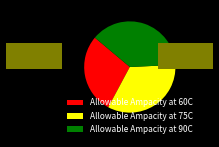

Is there a majority slice in this chart?

No